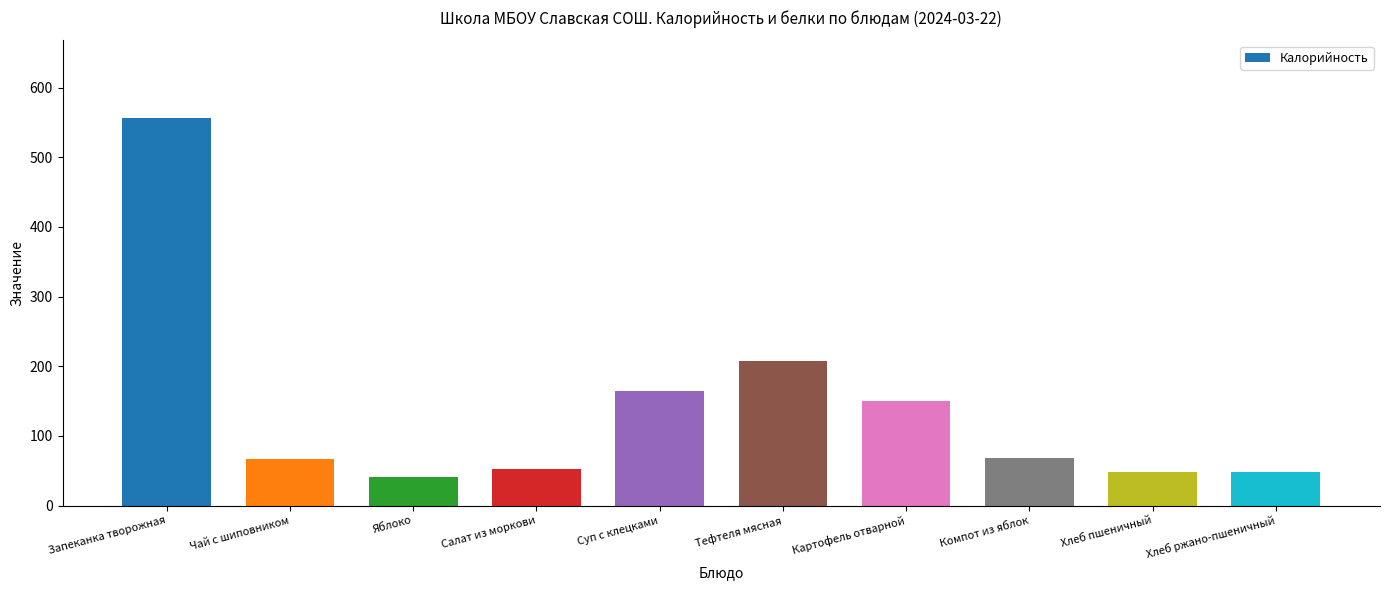

Is it true that the value at Запеканка творожная is 121.7?

False